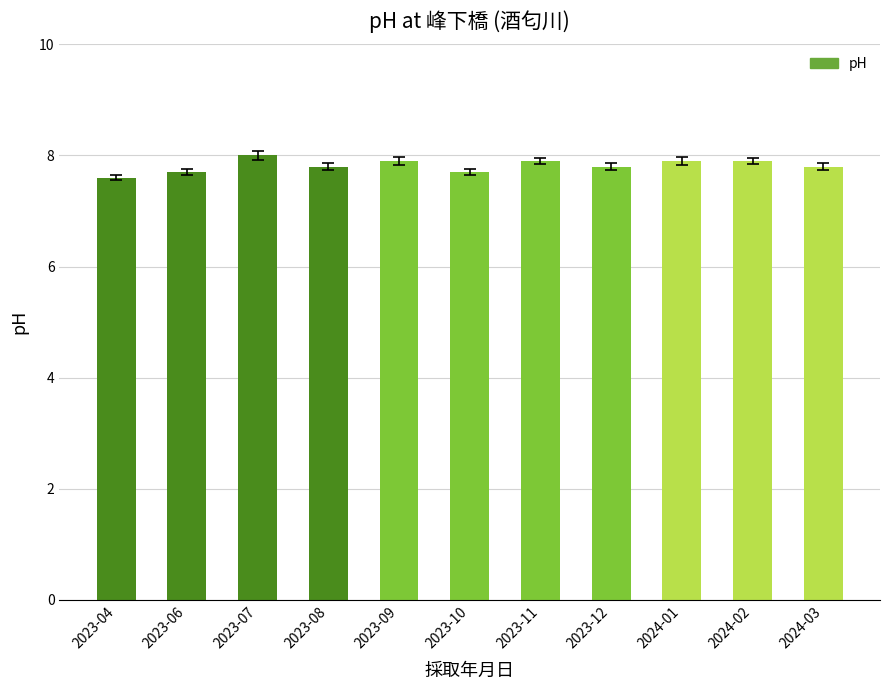

The chart shows a value of 7.7 at 2023-06. True or false?

True